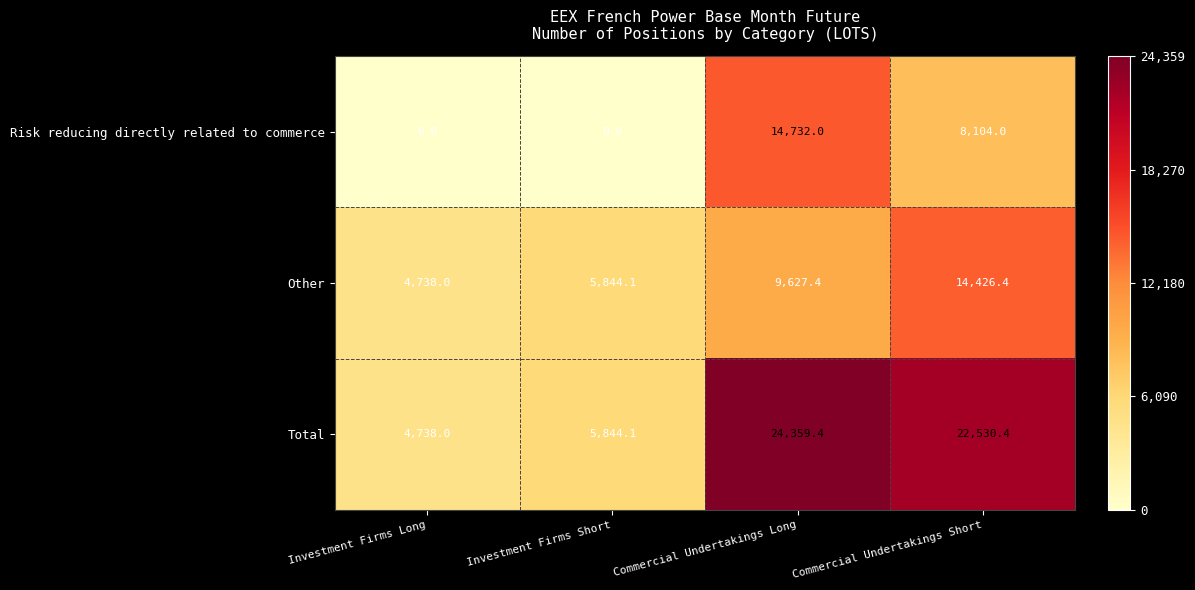

Which series has the largest range (max minus min)?

Total